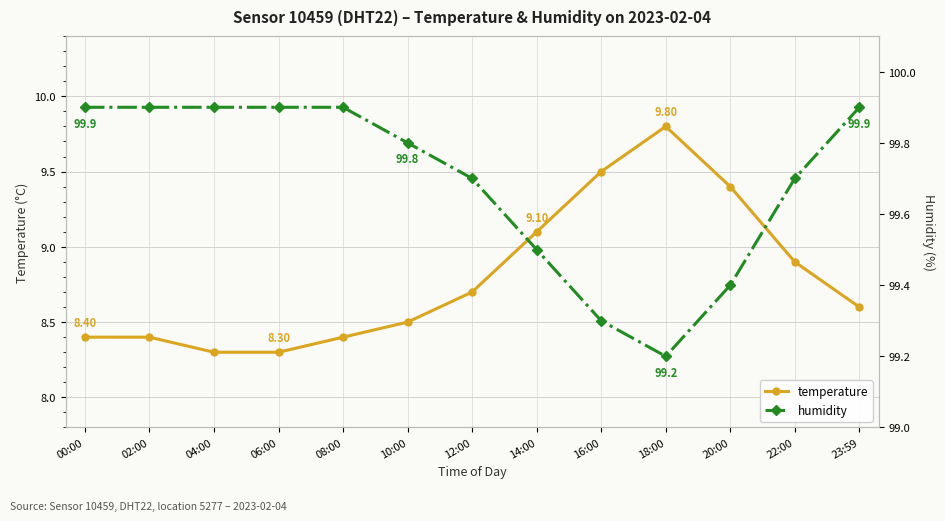

Reading left to right, extract all data points from this chart.

temperature: 8.4	8.4	8.3	8.3	8.4	8.5	8.7	9.1	9.5	9.8	9.4	8.9	8.6
humidity: 99.9	99.9	99.9	99.9	99.9	99.8	99.7	99.5	99.3	99.2	99.4	99.7	99.9